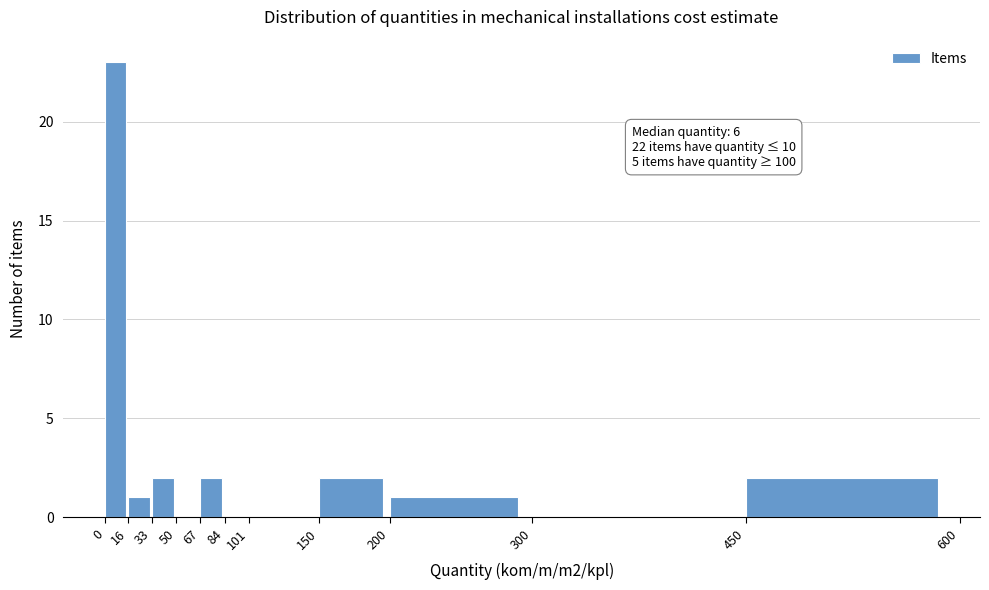

Which range on the x-axis has the tallest bar?

0 to 16